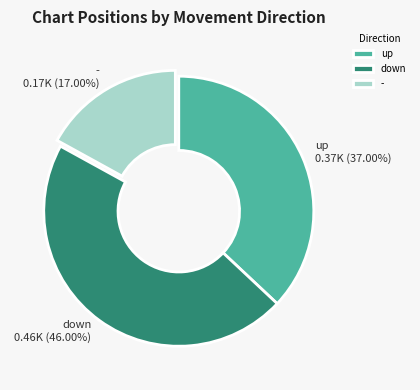

To the nearest percent, what is the average slice percentage?

33%